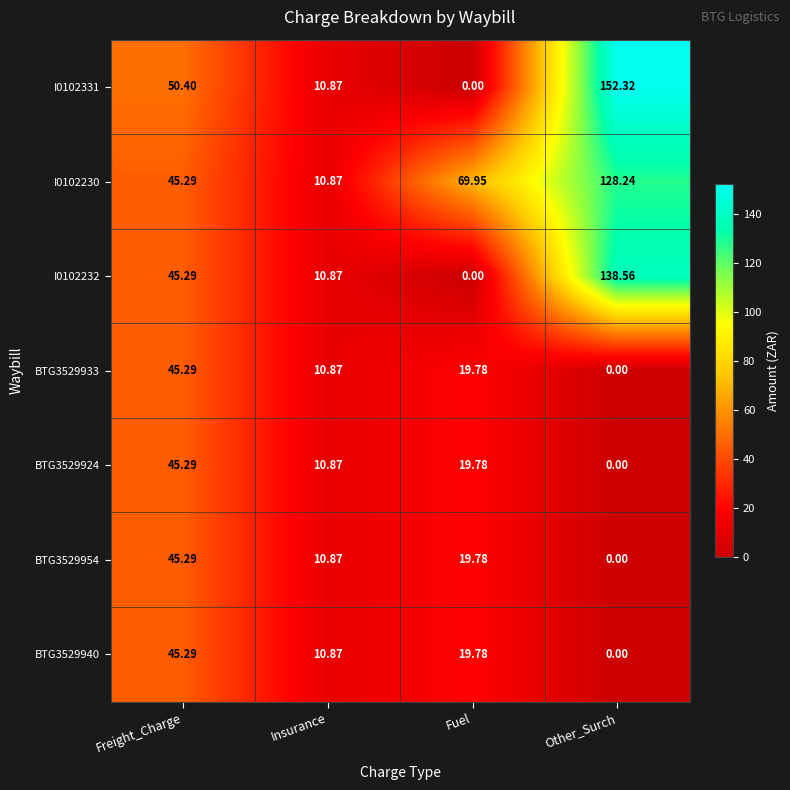

Where does the I0102230 series first go above 69?

Fuel